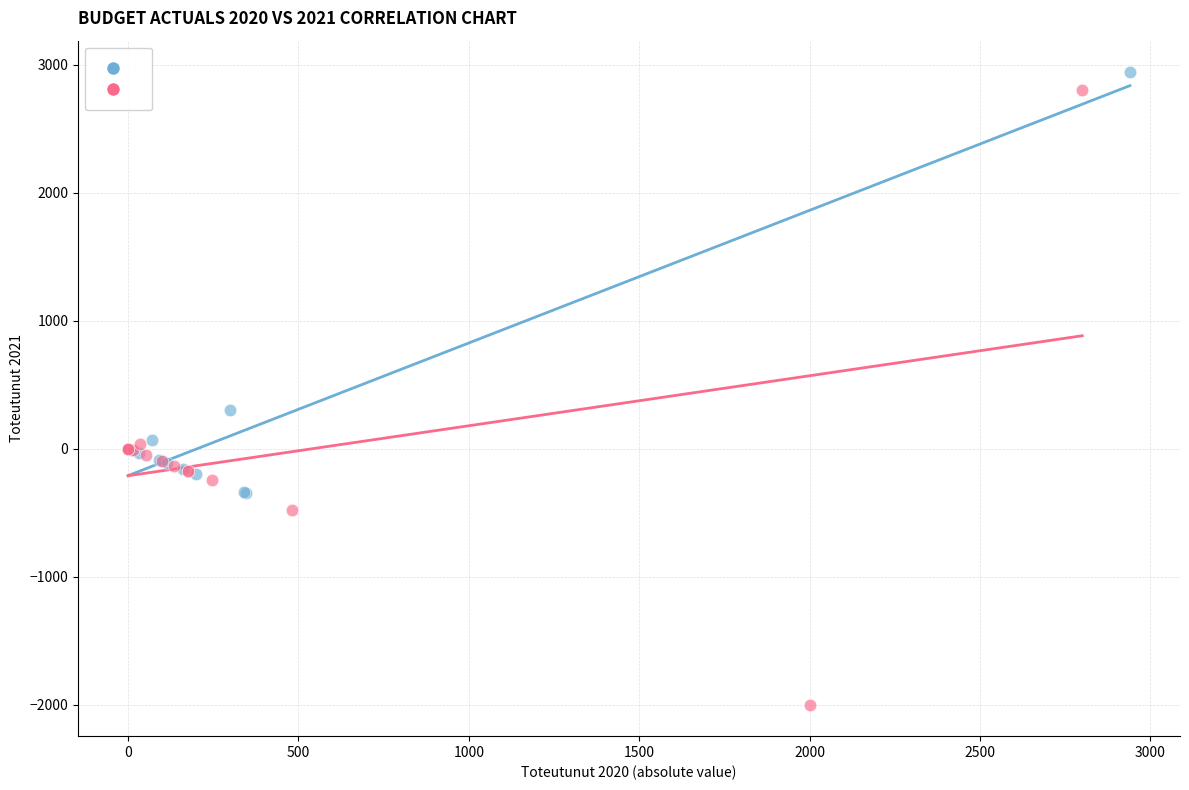

Which series reaches the maximum Y coordinate?

Toteutunut 2020